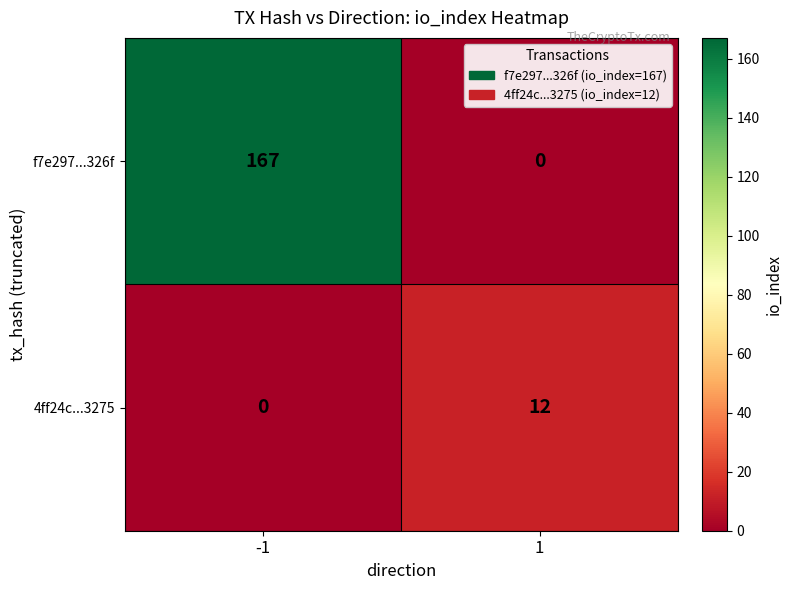

The 4ff24c...3275 series shows 0 at -1. True or false?

True